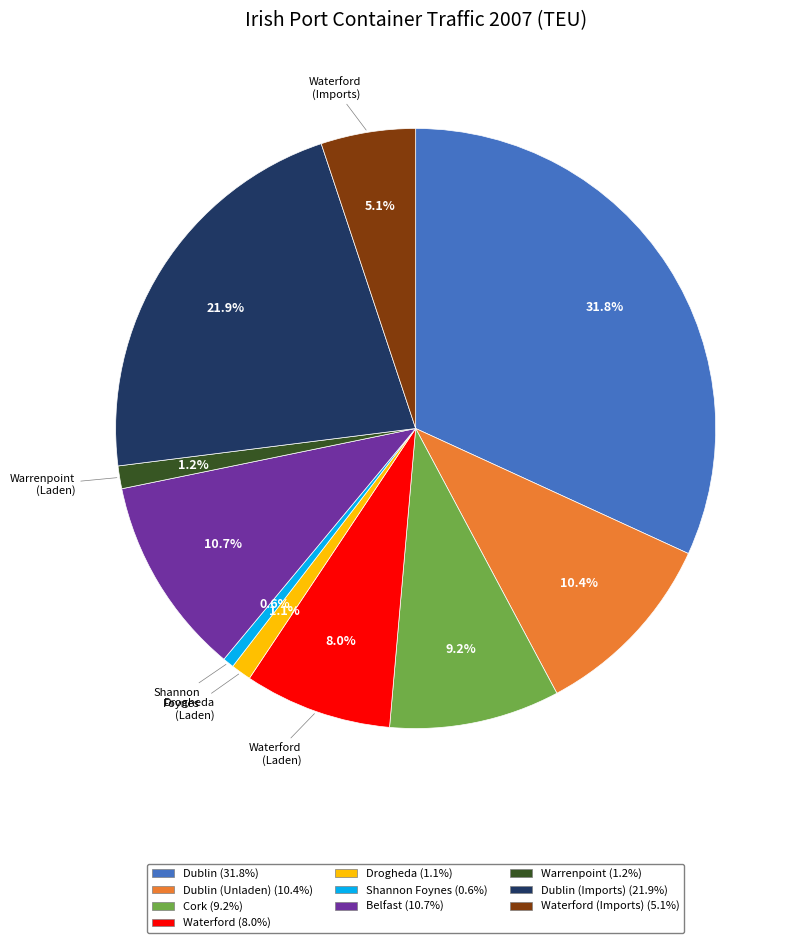

To the nearest percent, what is the average slice percentage?

10%